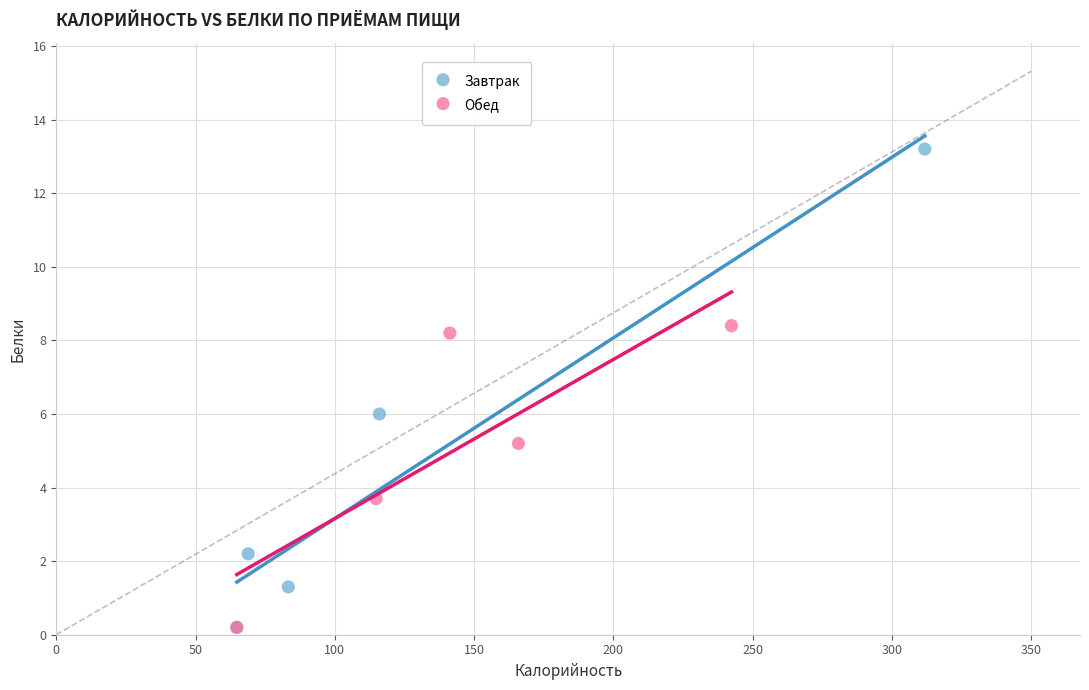

What are all the series names shown in the legend?

Завтрак, Обед